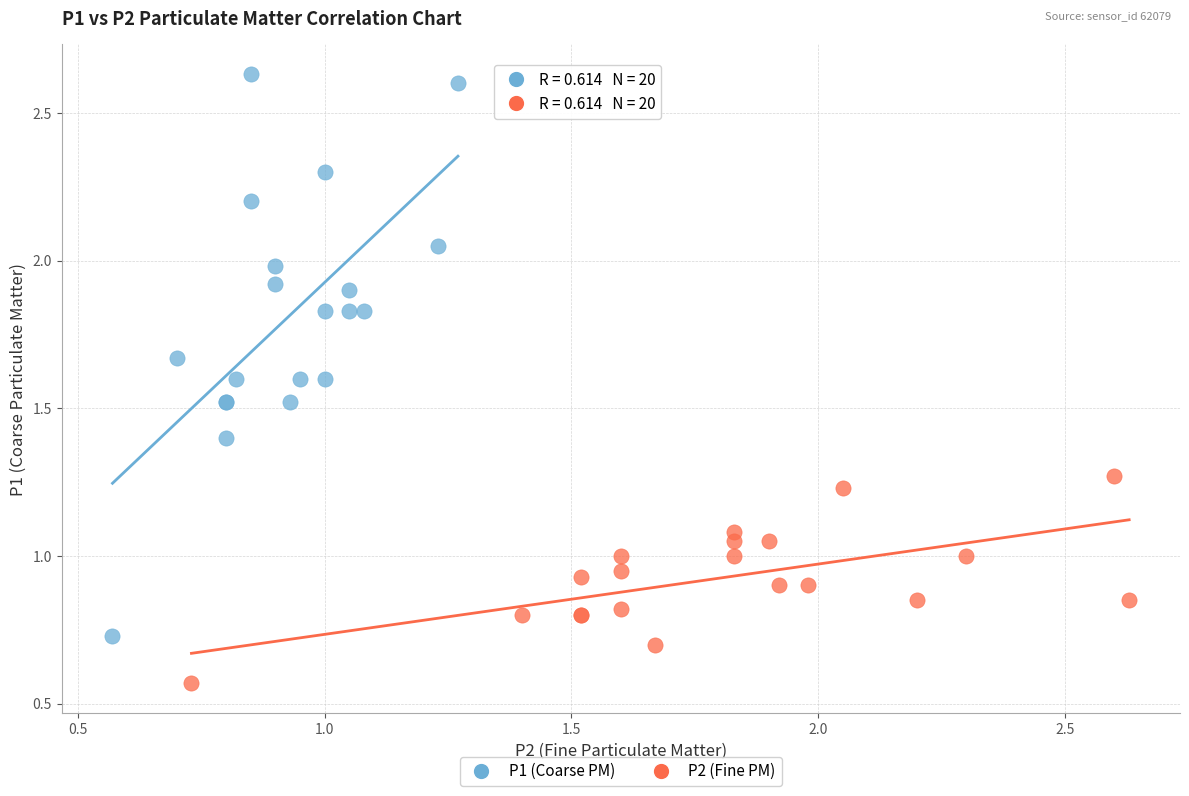

Which series has the largest Y range (max minus min)?

P1 (Coarse PM)